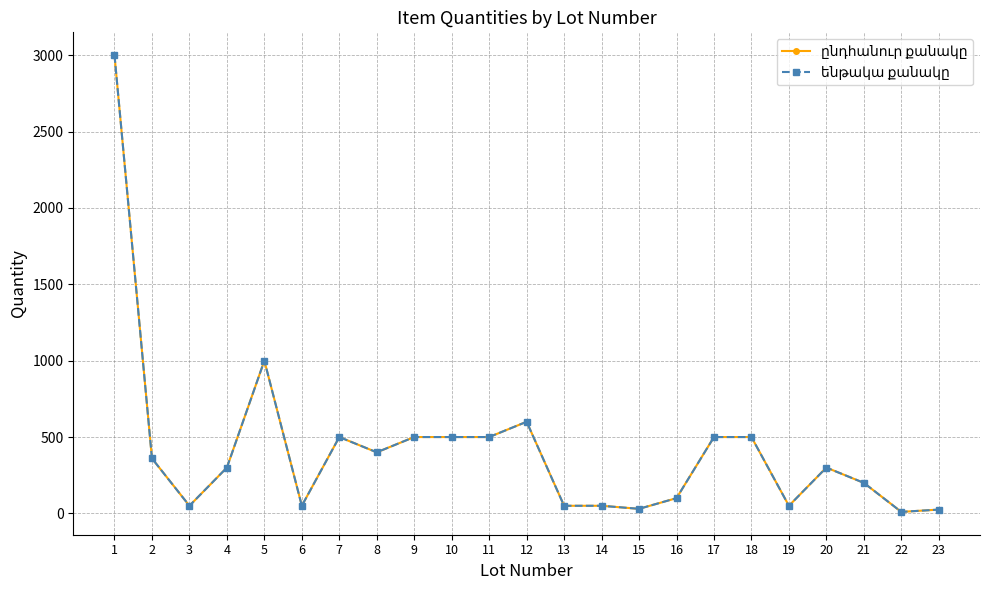

Is this an area chart (filled region under the line)?

No